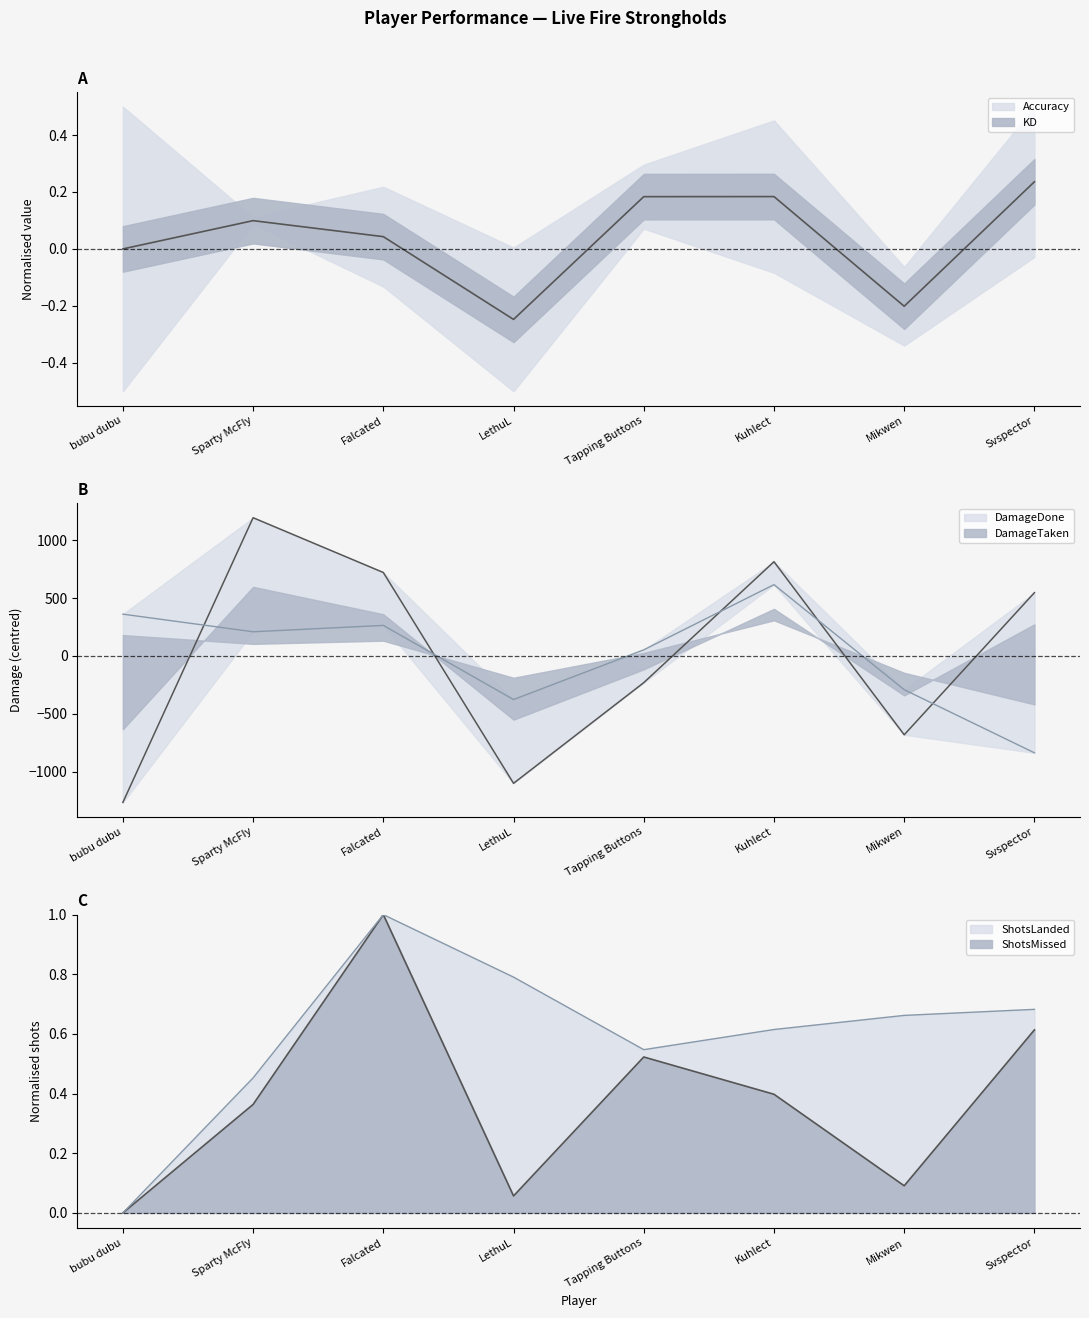

True or false: ShotsMissed and ShotsLanded intersect in this chart.

False